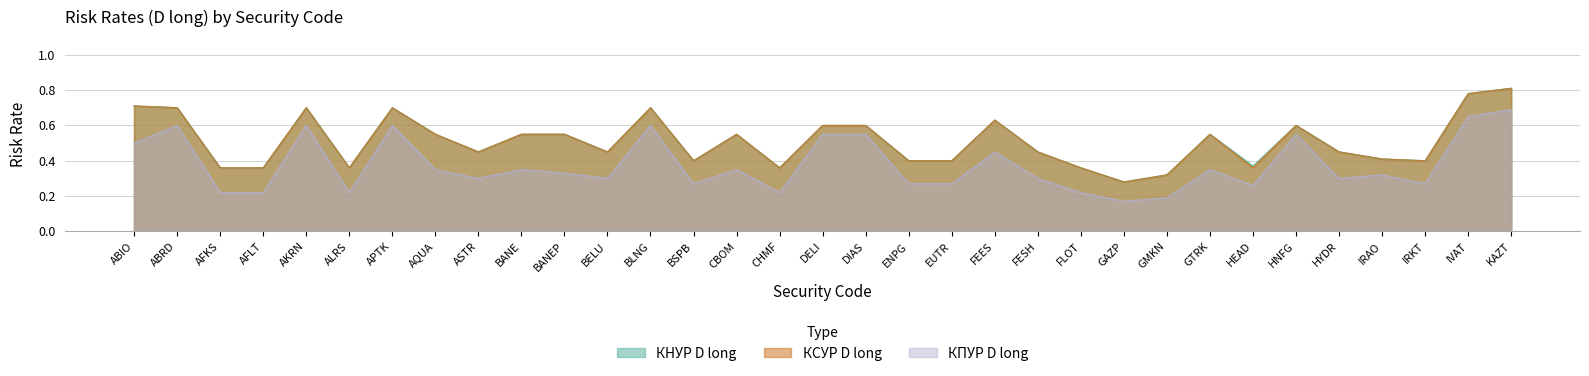

True or false: КСУР D long has a value of 0.4 at AFKS.

True